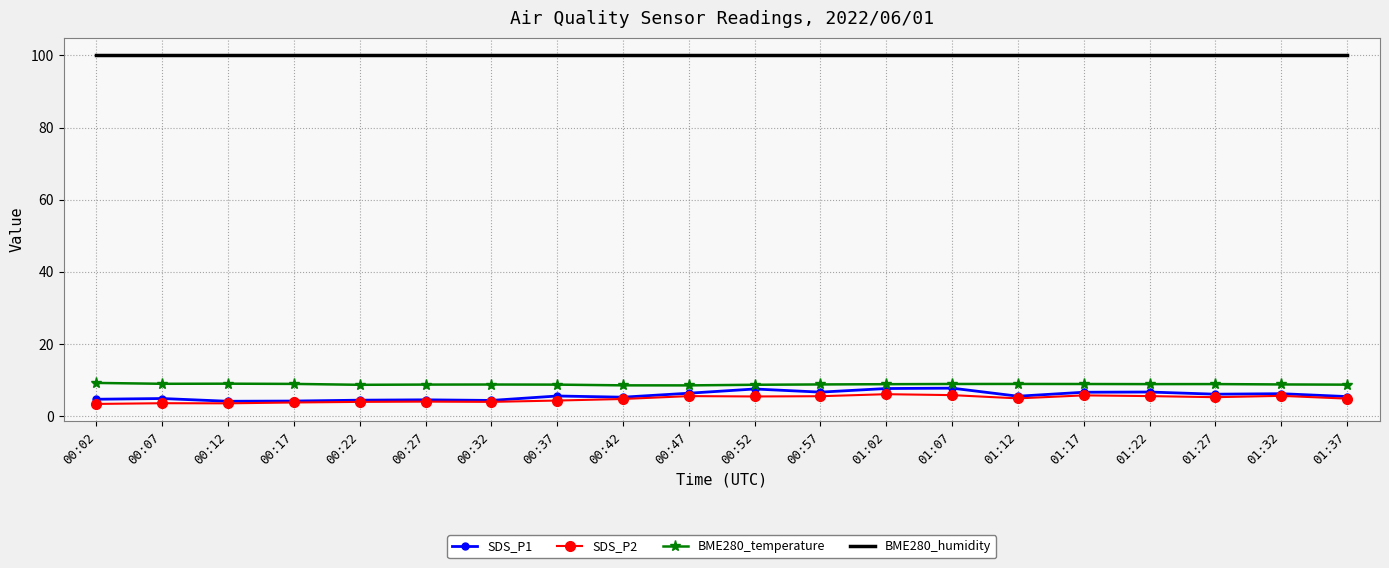

What is the difference between the highest and lowest values at 00:12?

96.4